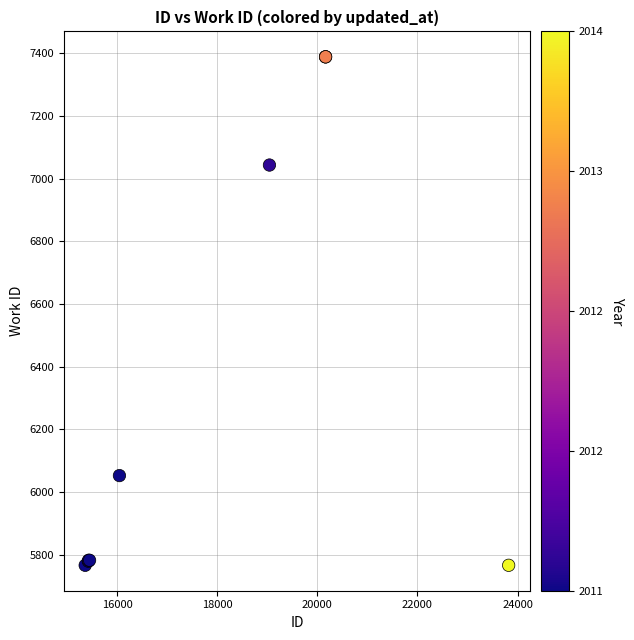

What Y value in the scatter plot is closest to 6577?

7043